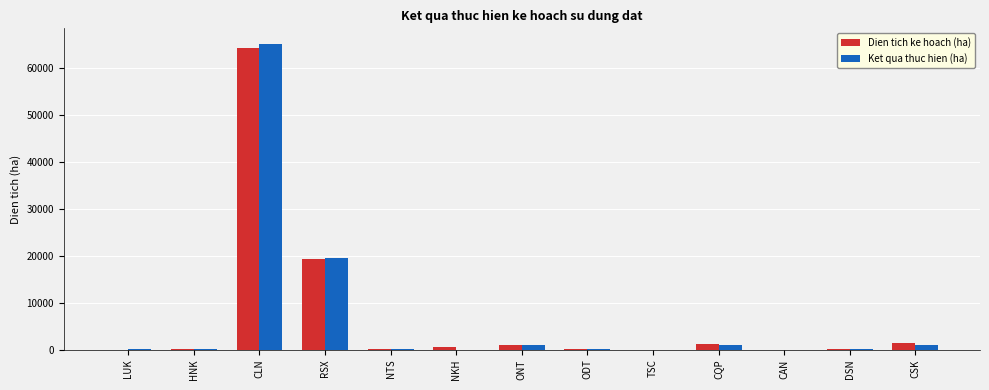

At which category is the sum across all series the highest?

CLN